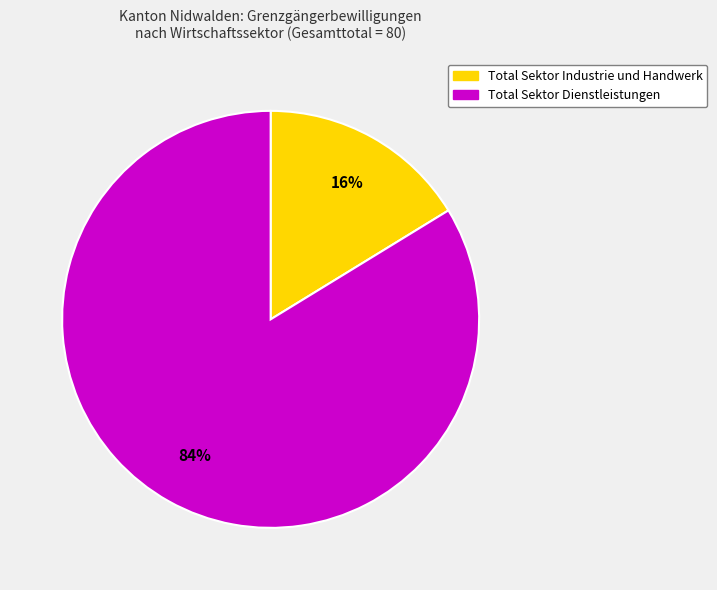

Is it true that Total Sektor Industrie und Handwerk is 16% of the pie?

True